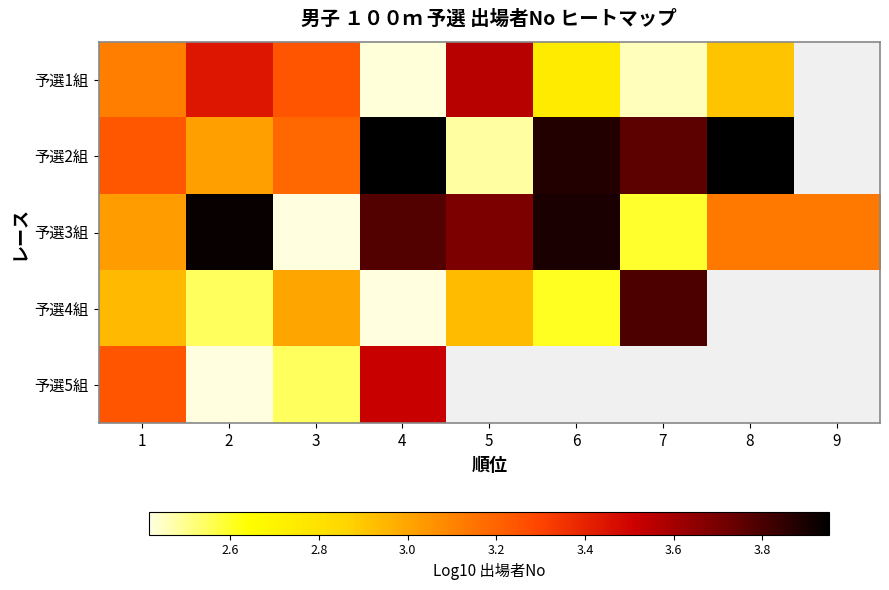

At which category is the sum across all series the highest?

4